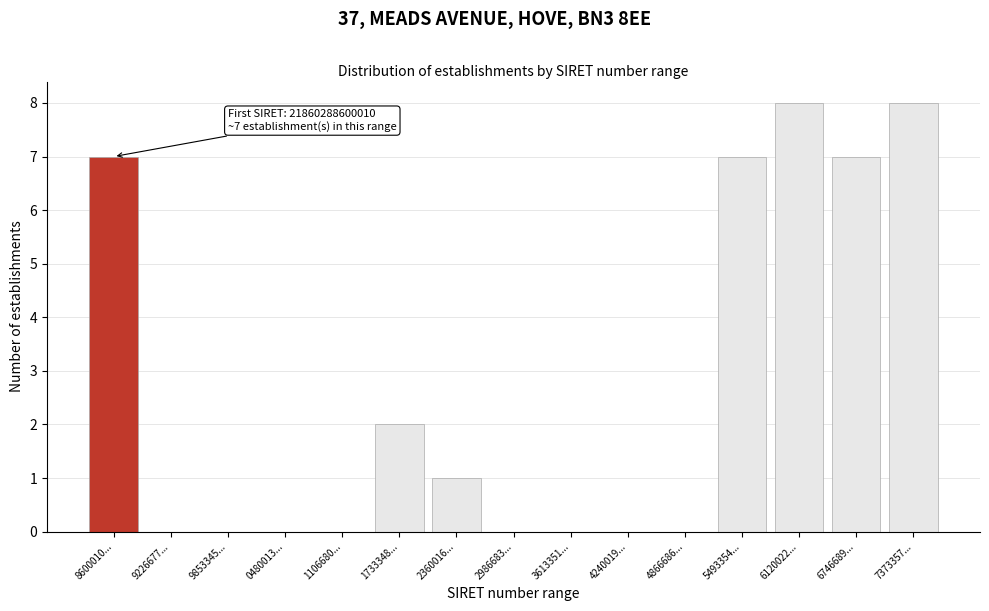

Reading right to left, extract all data points from this chart.

7373357...=8	6746689...=7	6120022...=8	5493354...=7	4866686...=0	4240019...=0	3613351...=0	2986683...=0	2360016...=1	1733348...=2	1106680...=0	0480013...=0	9853345...=0	9226677...=0	8600010...=7